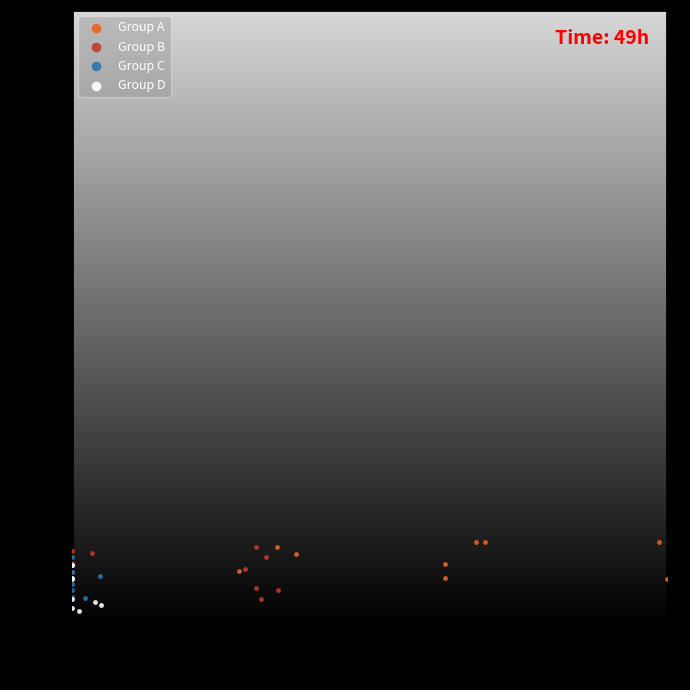

What are all the series names shown in the legend?

Group A, Group B, Group C, Group D